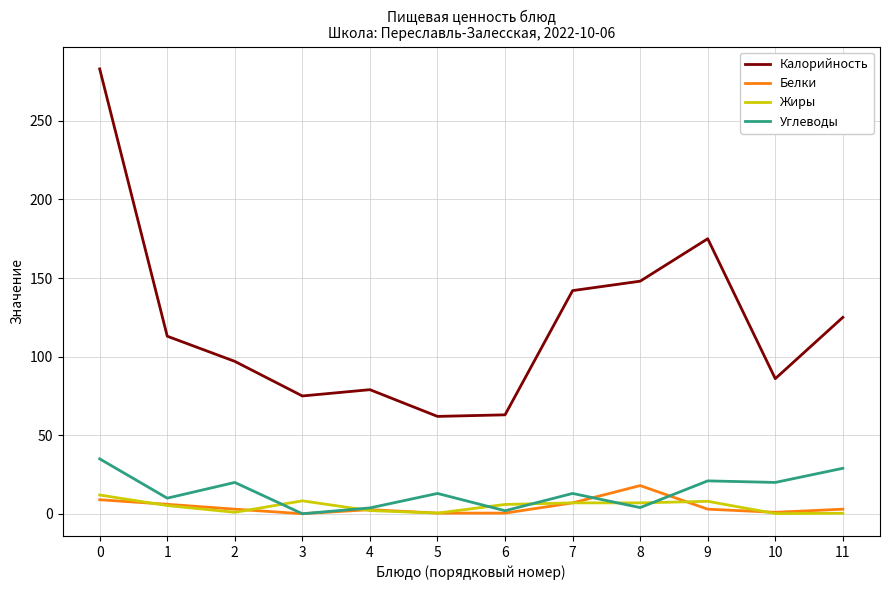

What is the sum of the Углеводы values at 0 and 5?

48.0